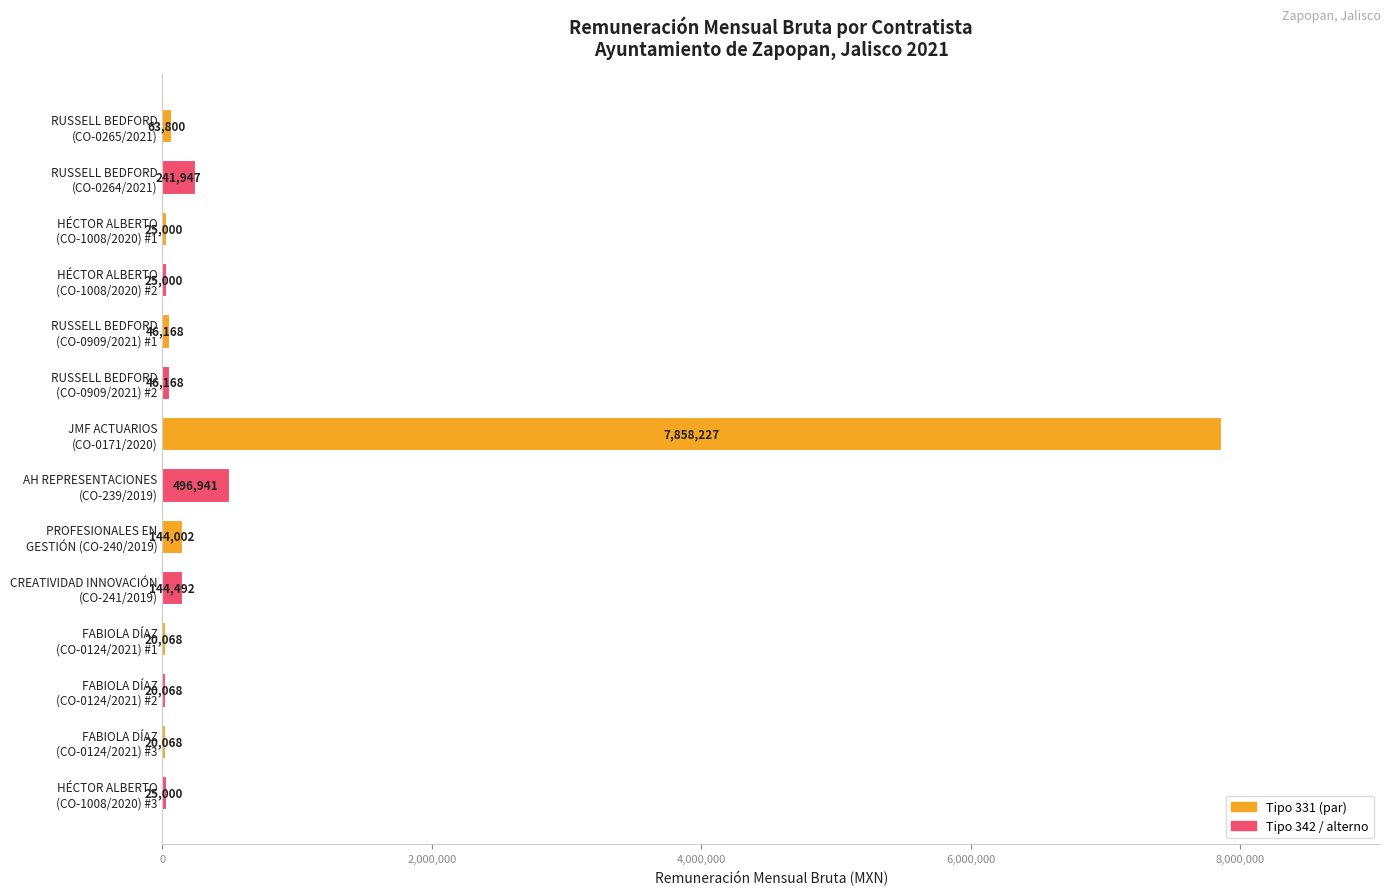

What is the greatest value displayed?

7858227.4